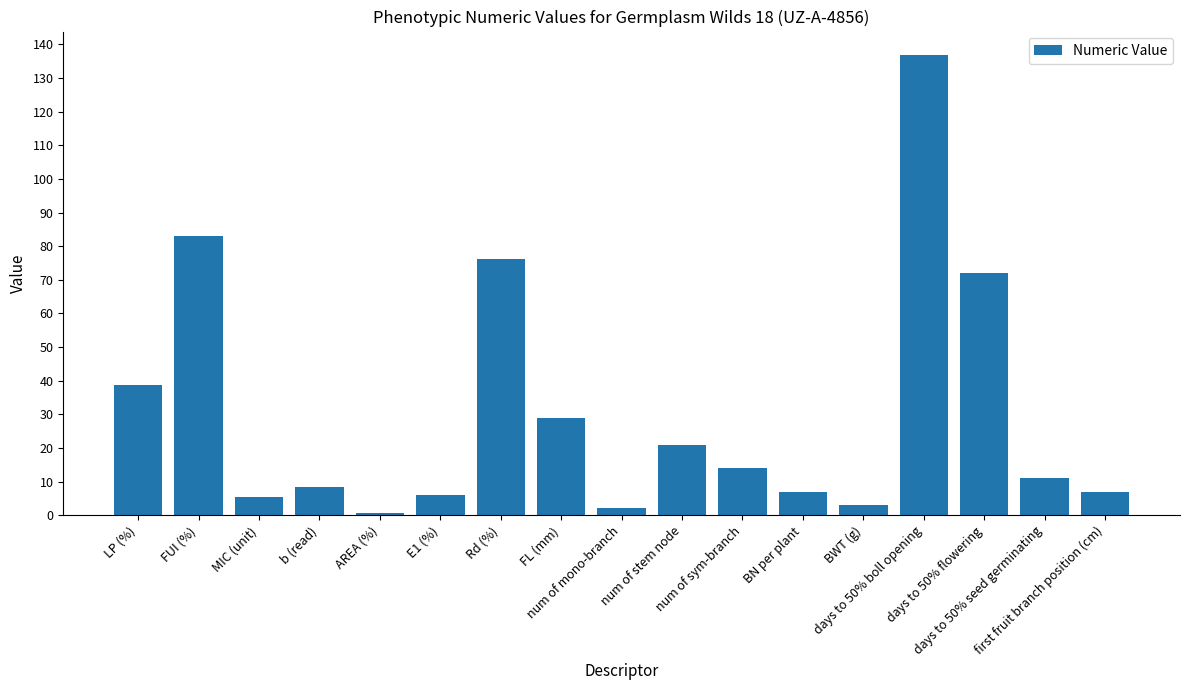

What is the value of the 16th bar from the left?

11.0